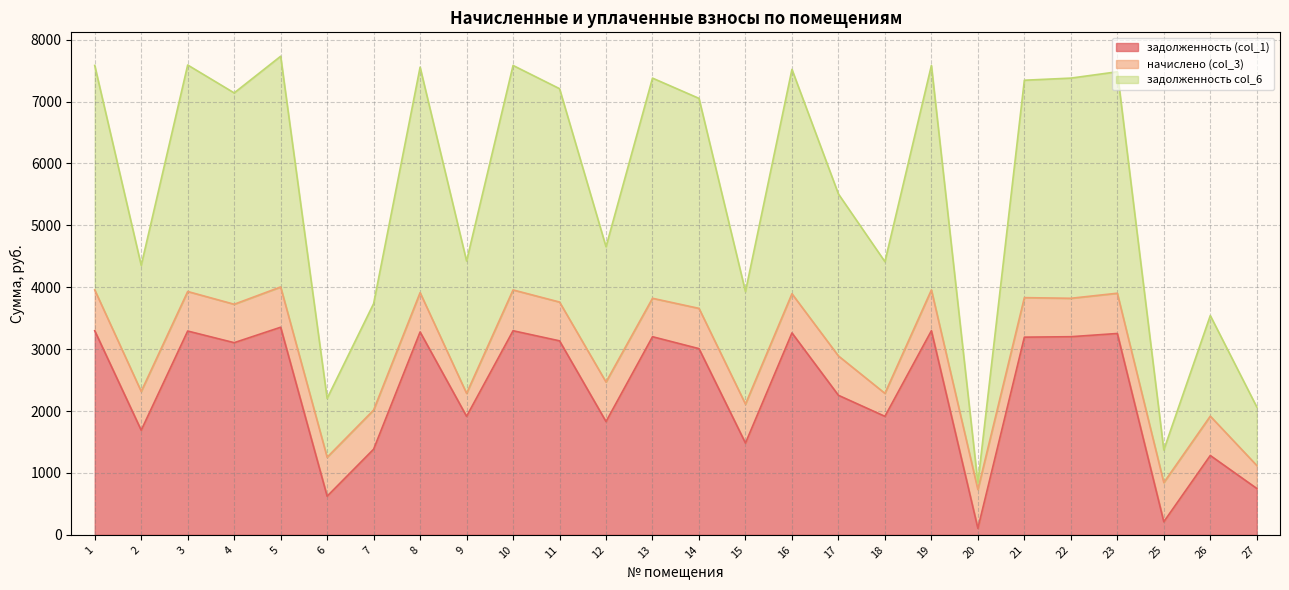

How many lines are shown in the chart?

3